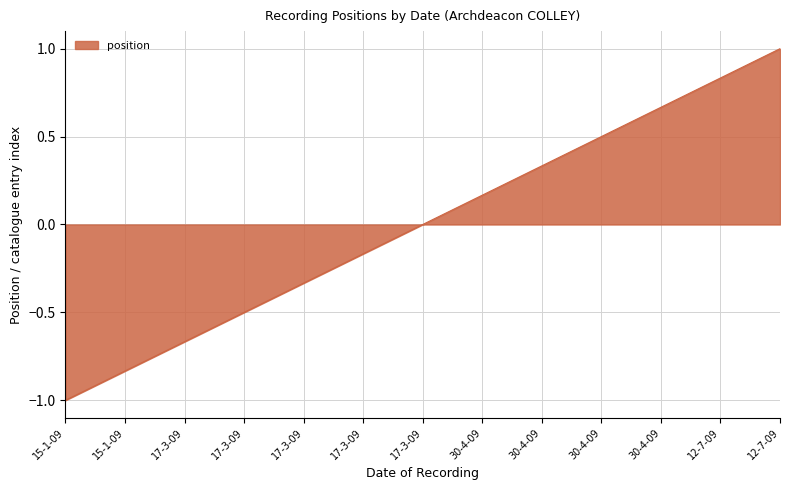

How many lines are shown in the chart?

1